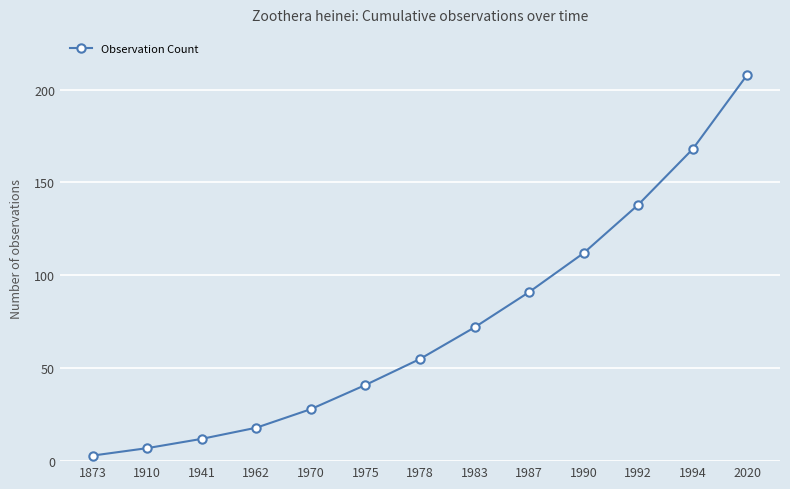

True or false: the data shows 12 at 1941.

True